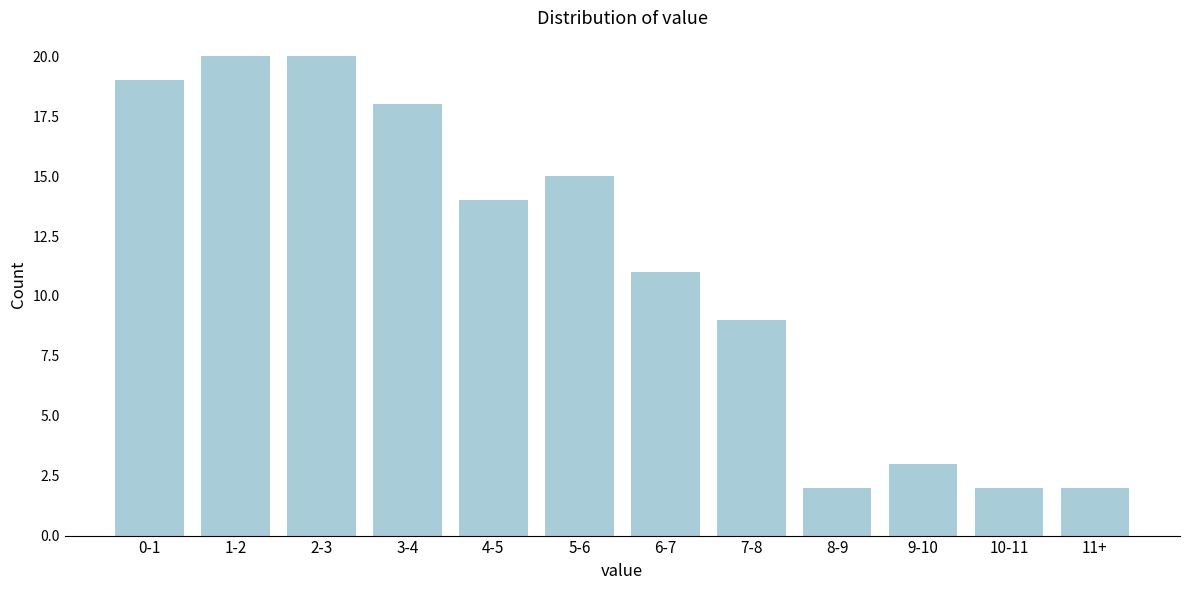

Reading right to left, transcribe all the data shown in this chart.

11+=2	10-11=2	9-10=3	8-9=2	7-8=9	6-7=11	5-6=15	4-5=14	3-4=18	2-3=20	1-2=20	0-1=19